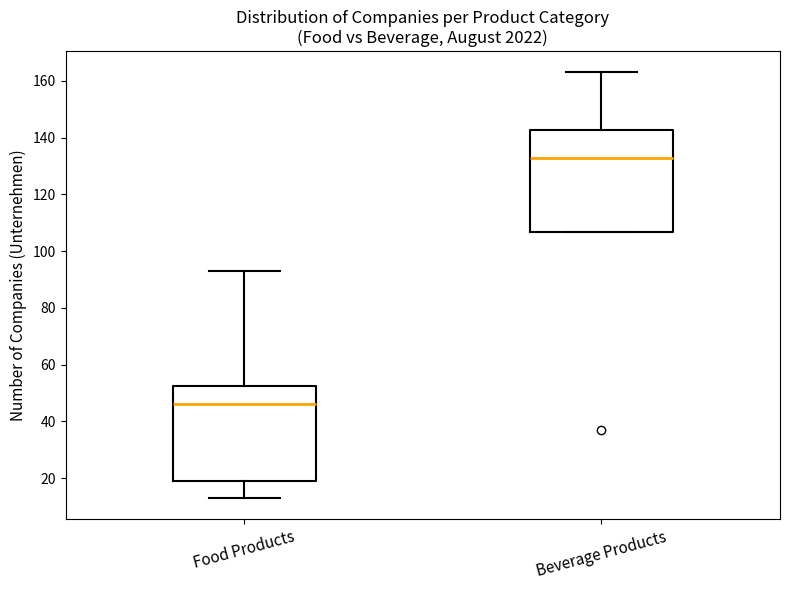

Reading left to right, read every box against the y-axis: the position of its median line, the range the box covers, and the ends of its whiskers. The values are not printed on the chart, so give them approximately, as read against the axis.

Food Products: median 46, box 20 to 52, whiskers 14 to 94
Beverage Products: median 134, box 106 to 142, whiskers 106 to 164